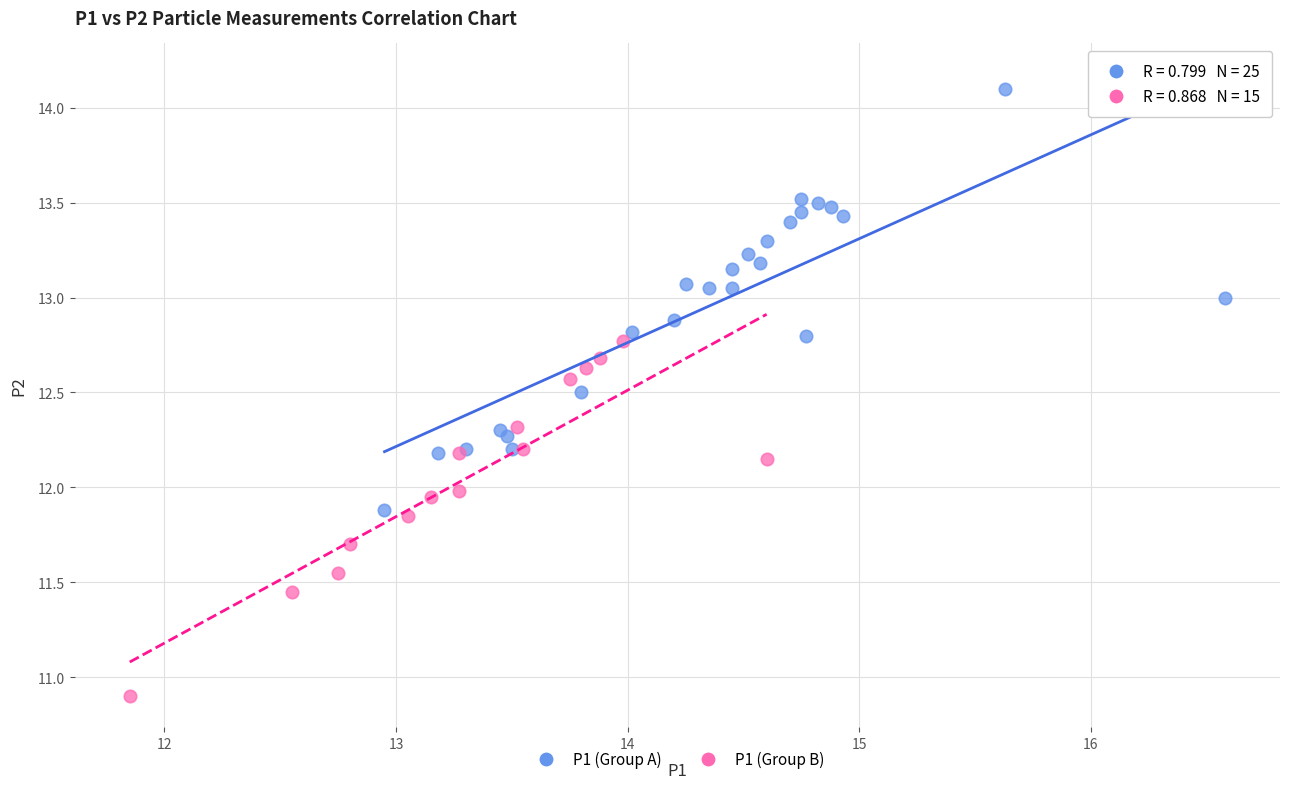

Which series reaches the maximum Y coordinate?

P1 (Group A)